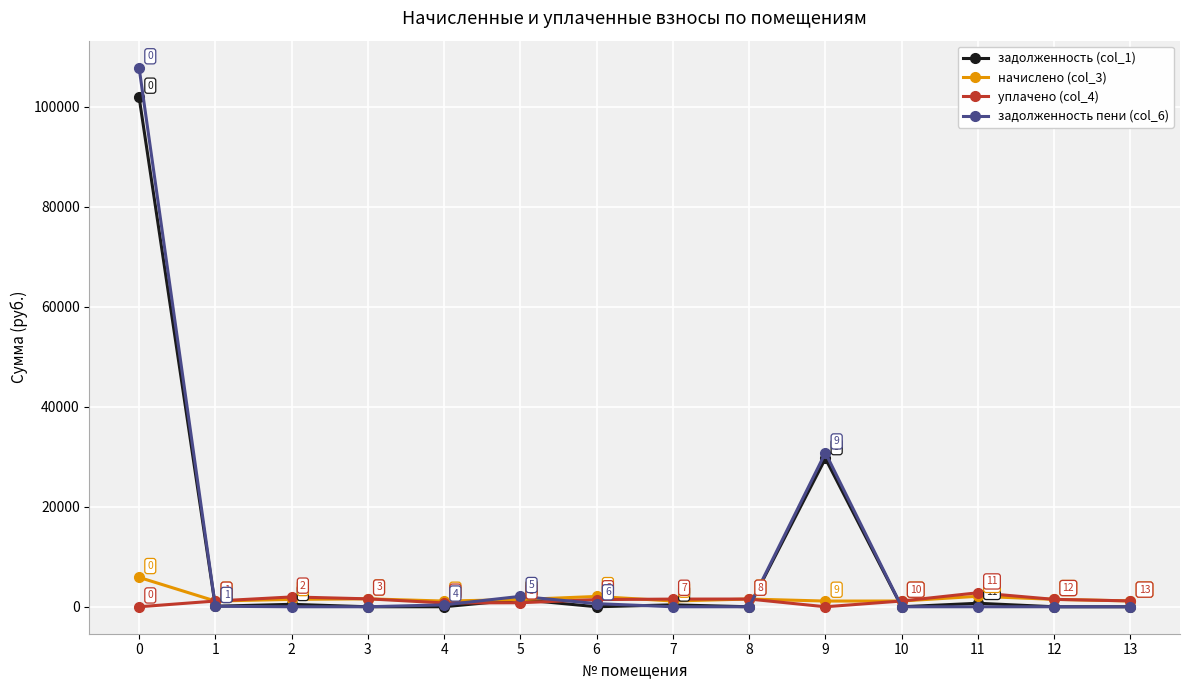

True or false: задолженность (col_1) has a value of 1444.4 at 5.

True